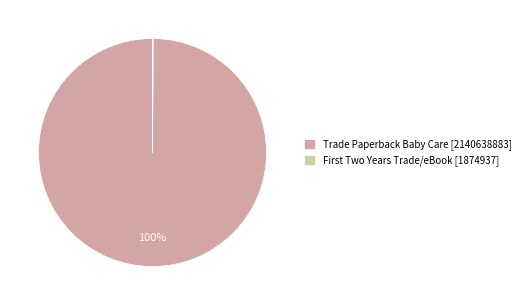

Is it true that Trade Paperback Baby Care [2140638883] is 100% of the pie?

True